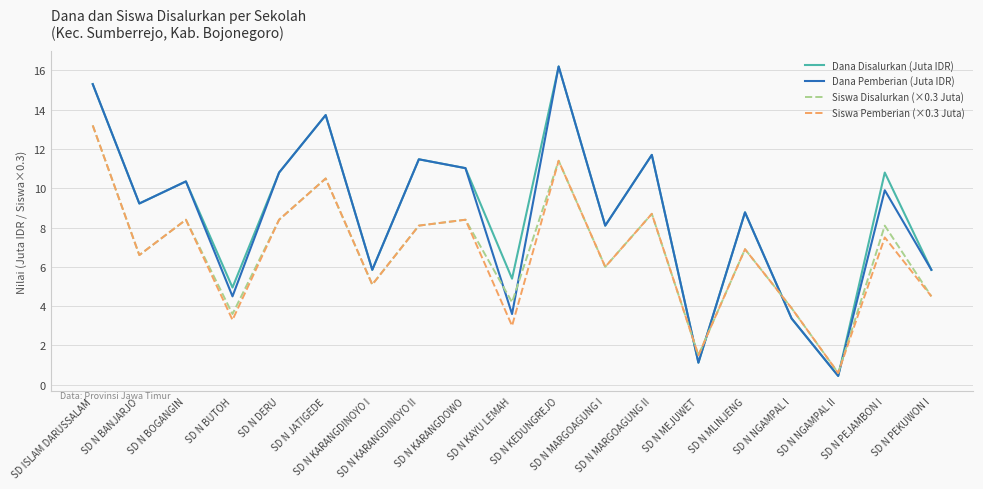

What is the minimum value for Dana Pemberian (Juta IDR)?

0.5